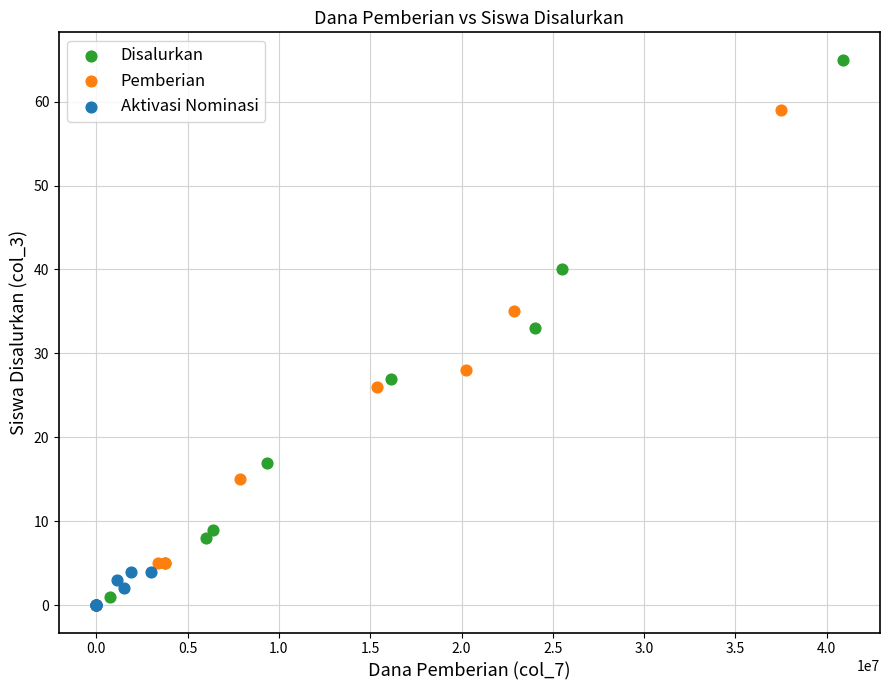

Which series has the largest Y range (max minus min)?

Disalurkan